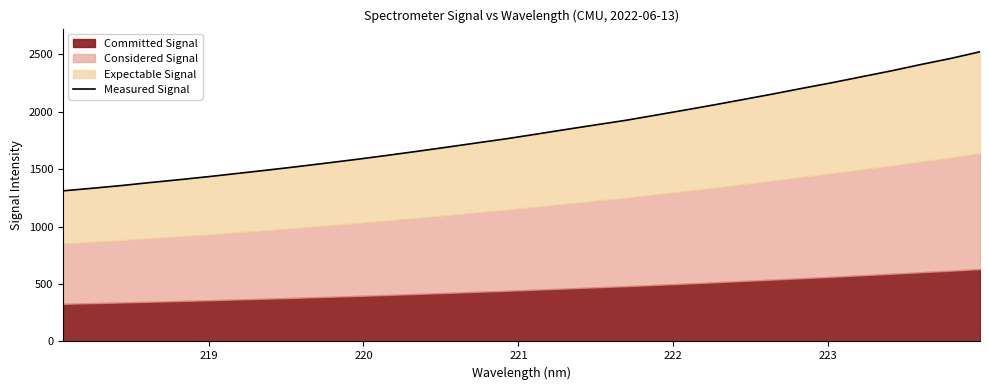

What is the difference between the second highest and second lowest values?

1129.2